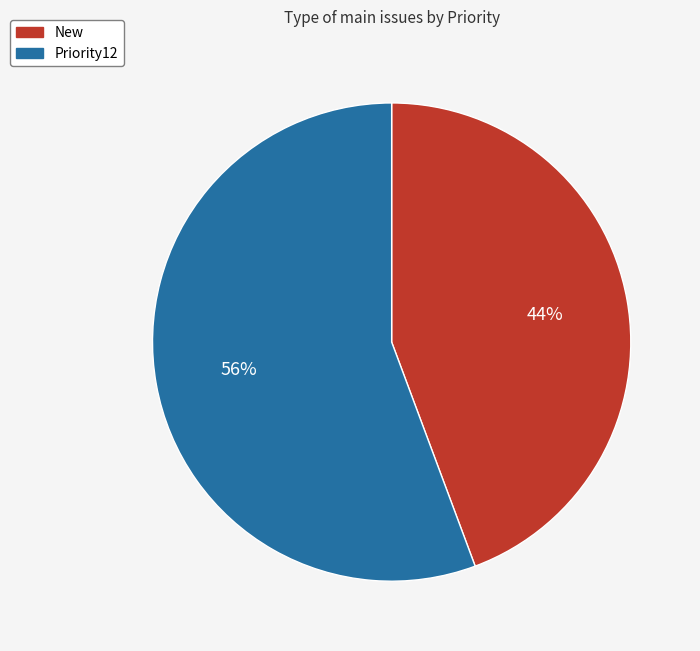

What percentage is the Priority12 slice, to the nearest percent?

56%